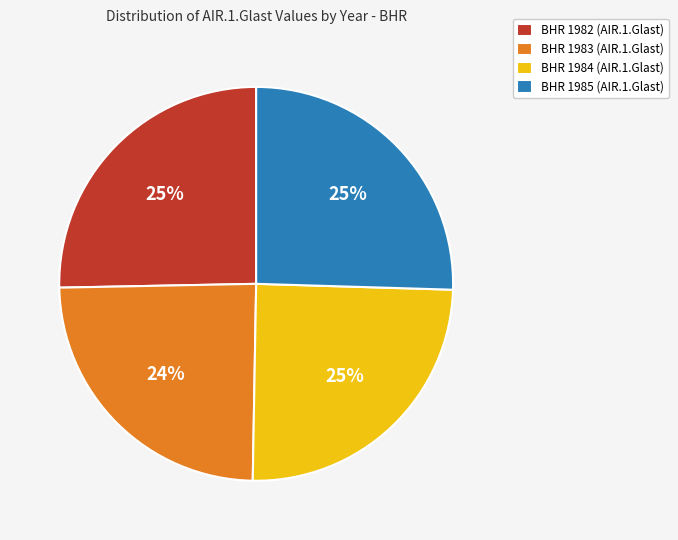

To the nearest percent, what is the difference between the BHR 1983 (AIR.1.Glast) and BHR 1985 (AIR.1.Glast) slice percentages?

1%